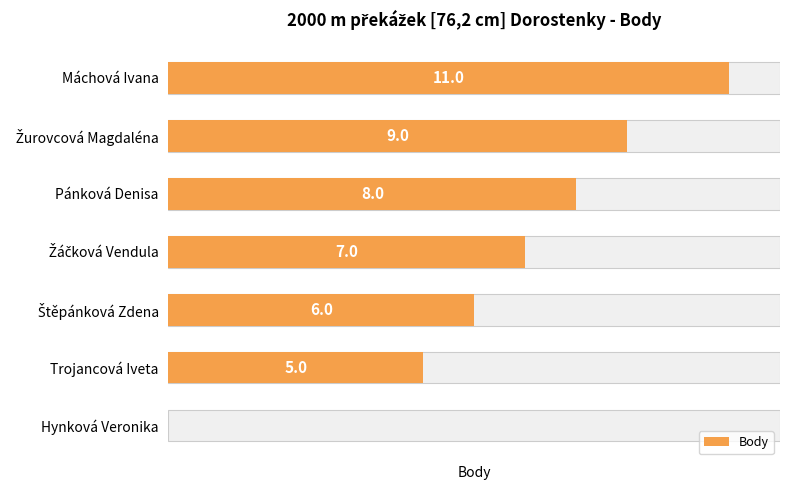

What is the difference between the maximum and minimum values?

11